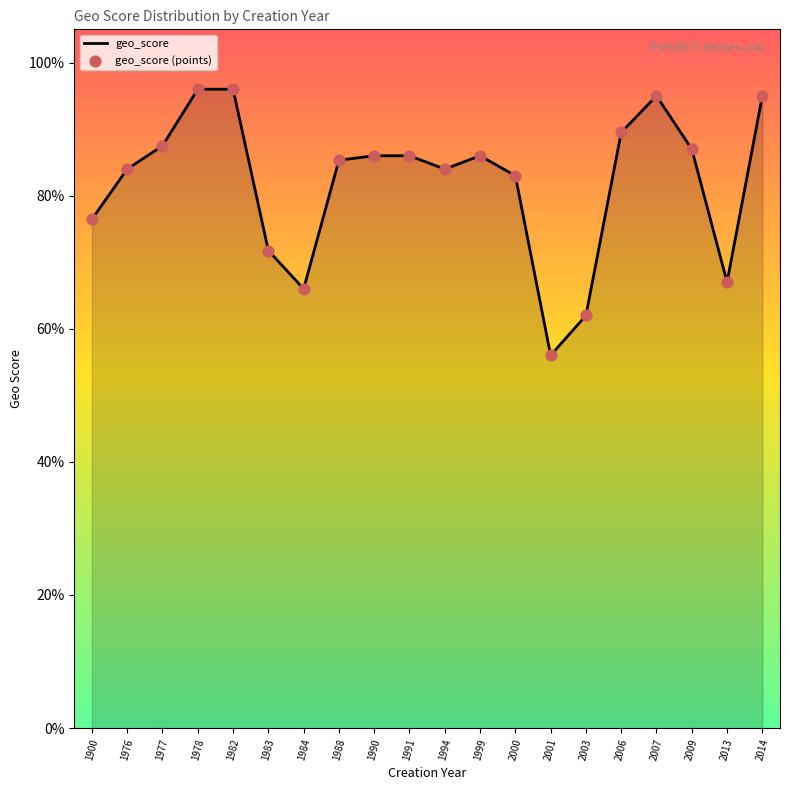

Does the chart have visible grid lines?

No